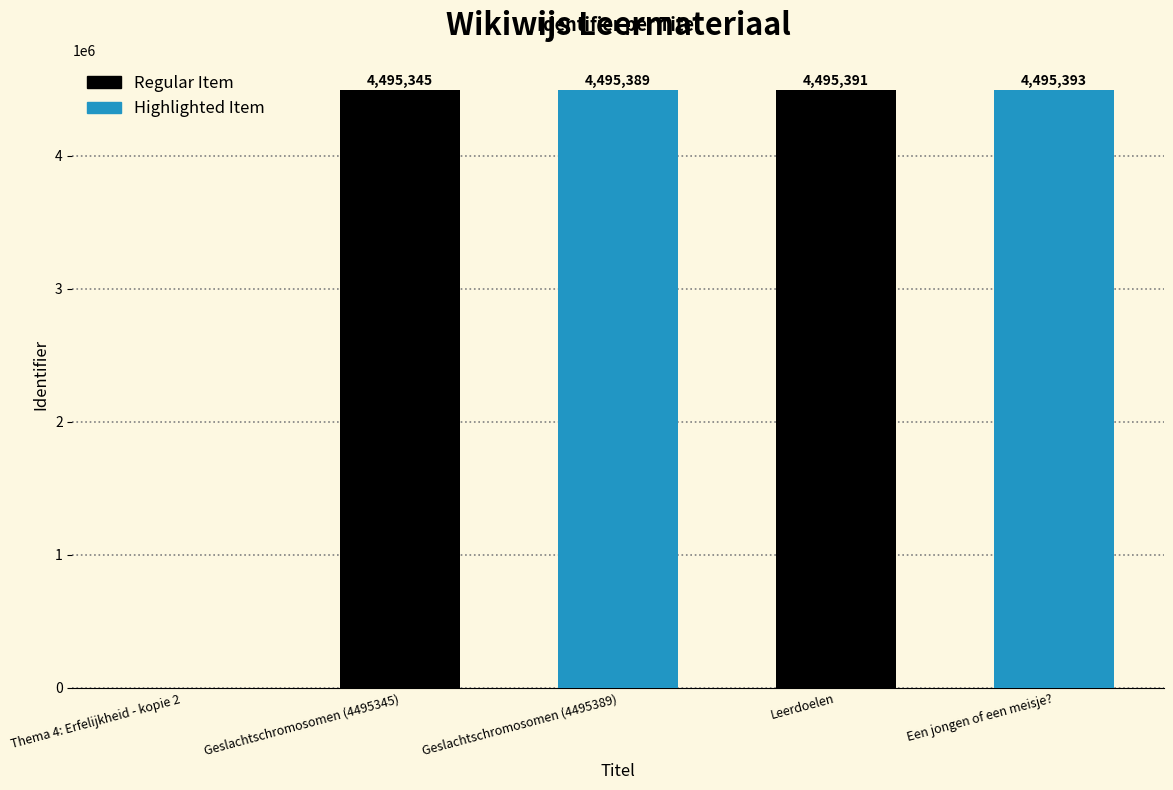

Which has a higher value, Thema 4: Erfelijkheid - kopie 2 or Geslachtschromosomen (4495345)?

Geslachtschromosomen (4495345)